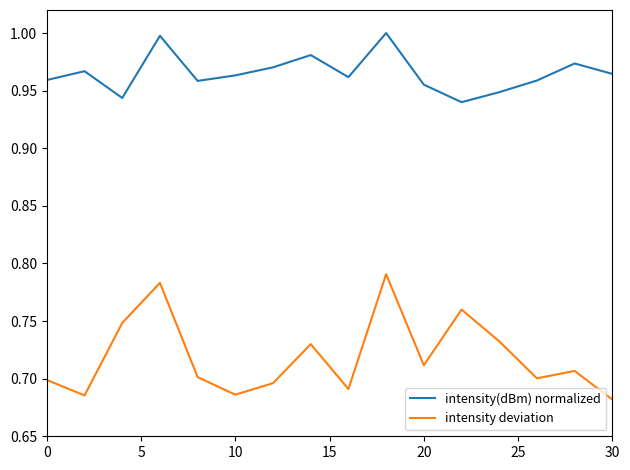

List the series in order of their overall mean, lowest first.

intensity deviation, intensity(dBm) normalized